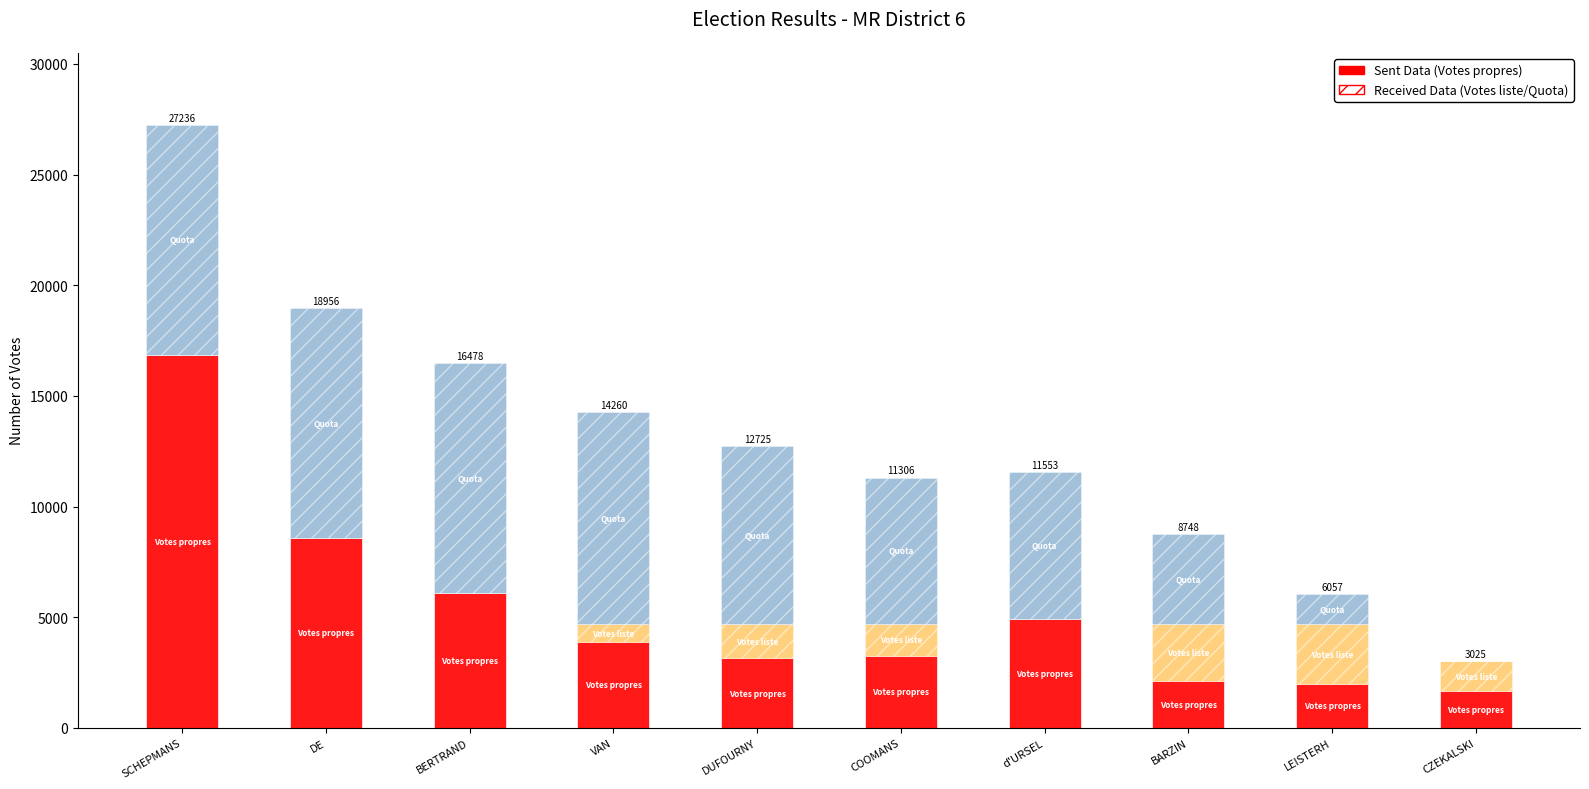

What is the total value across all series at BERTRAND?

16478